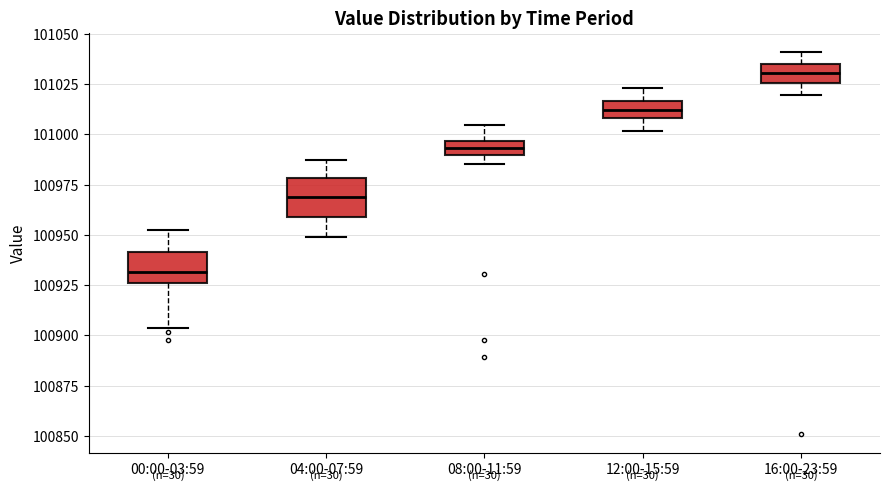

Which box has the highest median line?

16:00-23:59